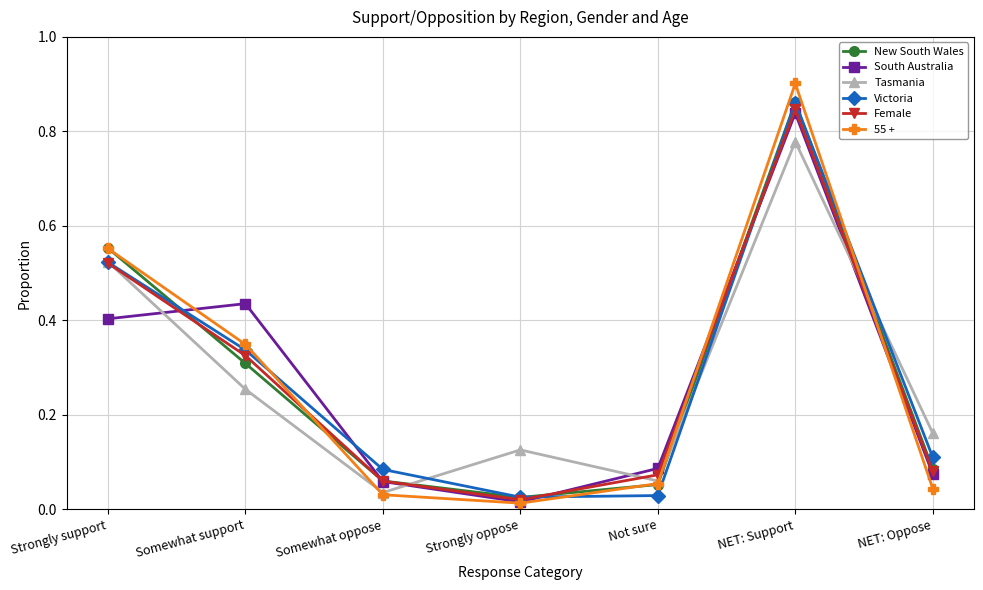

What is the label of the 6th point from the right?

Somewhat support